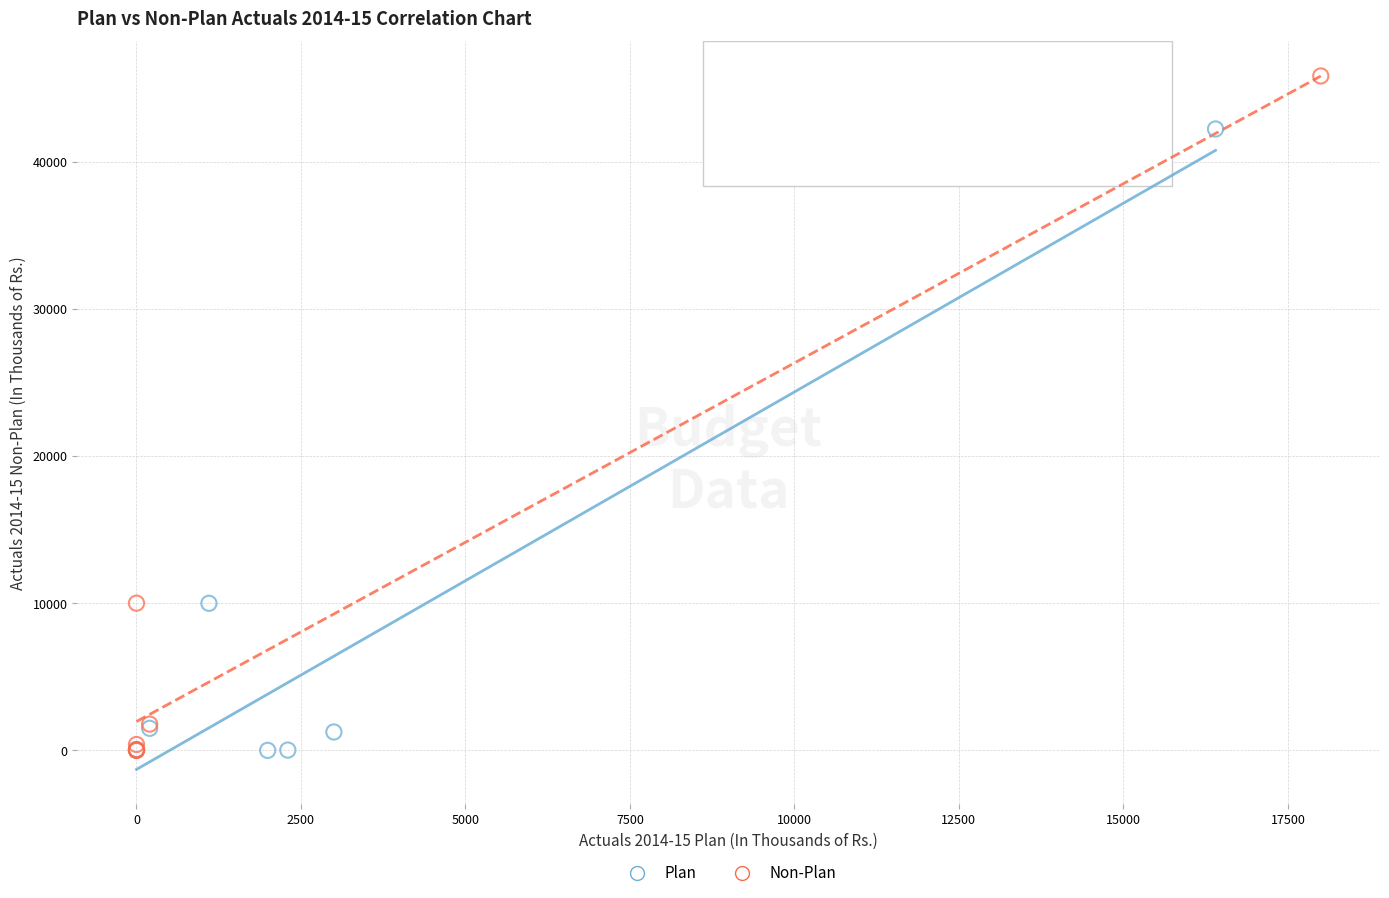

Which series has the widest spread of Y values?

Non-Plan